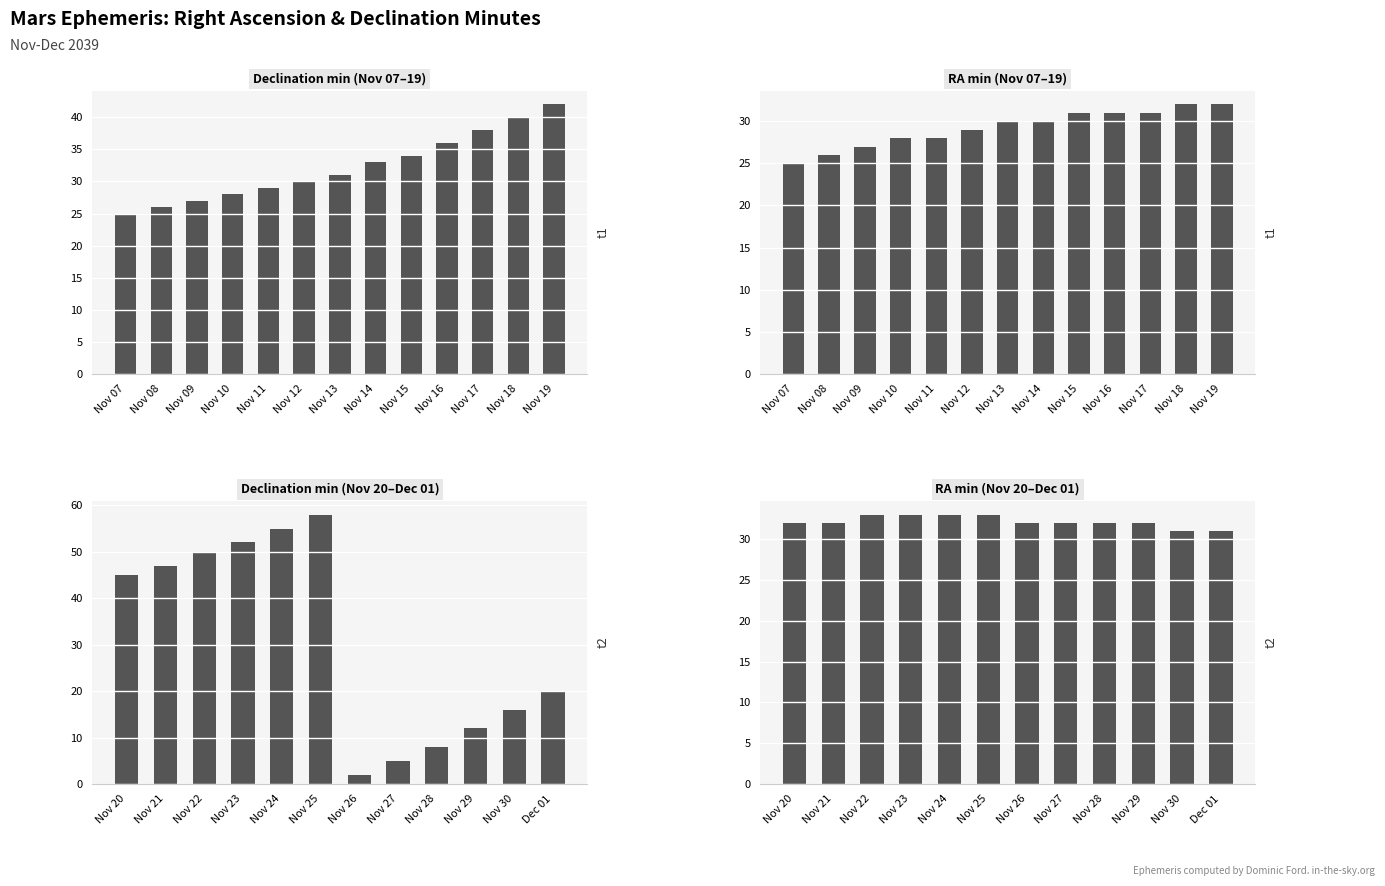

Rank the series by their maximum value, from highest to lowest.

Declination (min), RA (min)